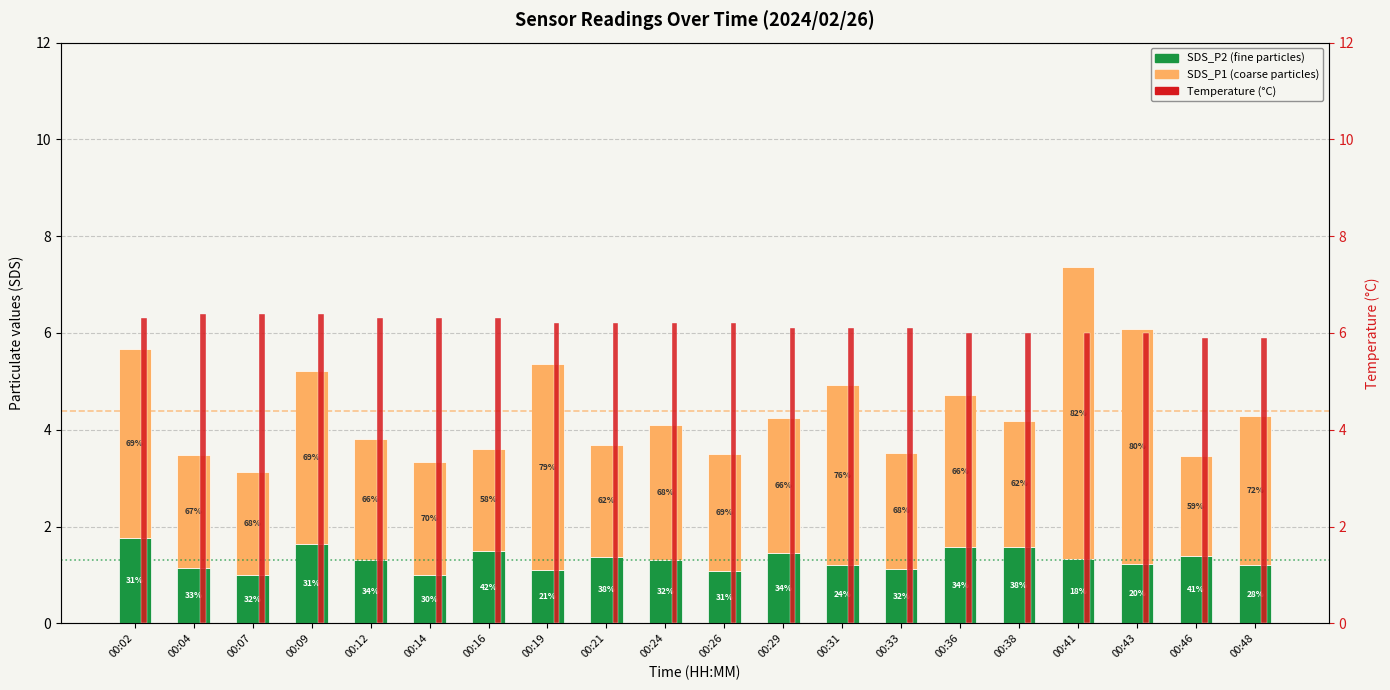

What value does the SDS_P2 series have at 00:38?

1.6